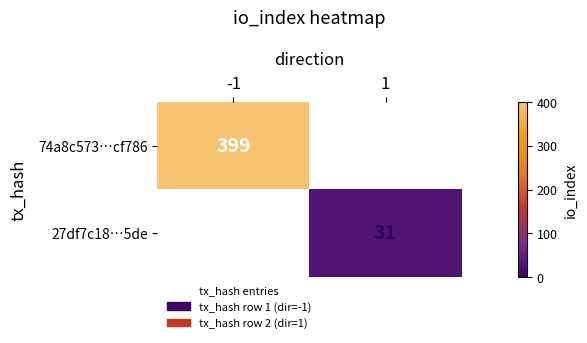

The value of 74a8c573…cf786 at -1 is 399. True or false?

True